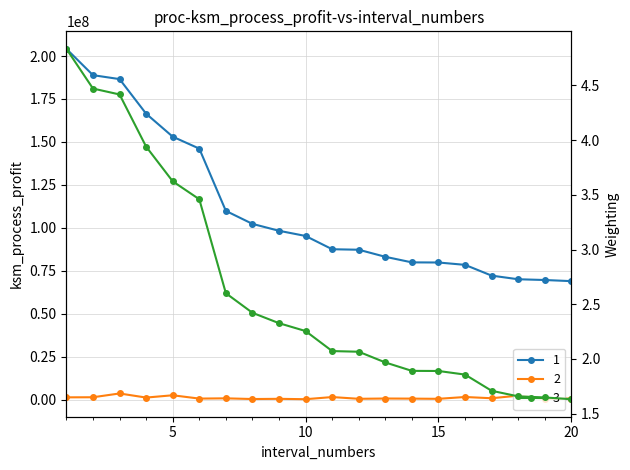

What is the average value of the Shares or principal amount series?

1042141.5